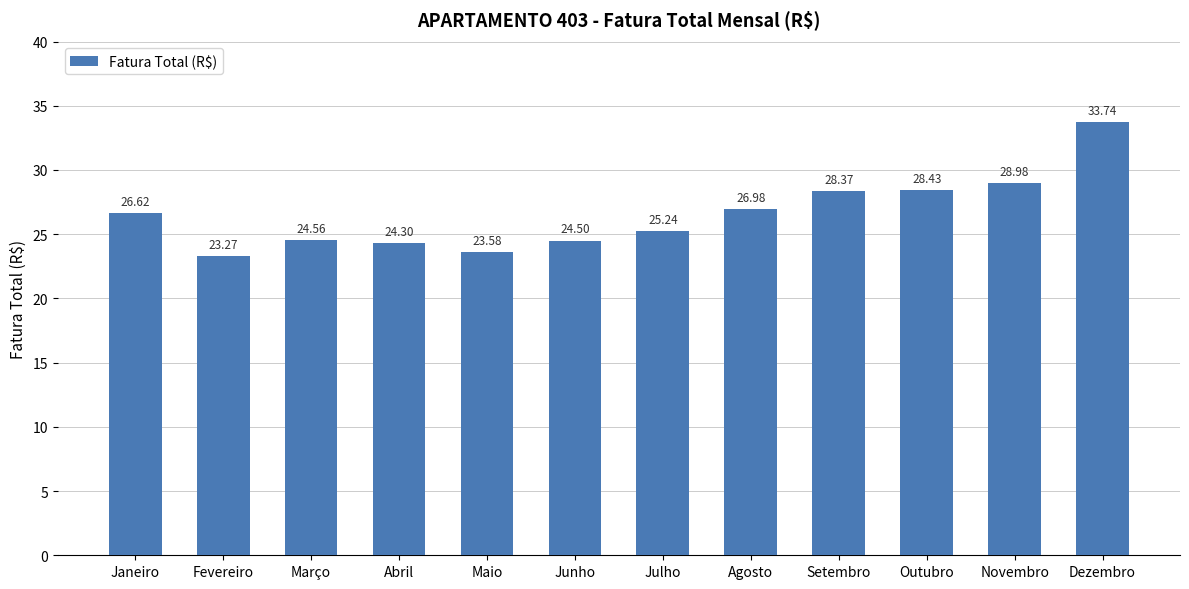

What is the label of the 1st bar from the left?

Janeiro